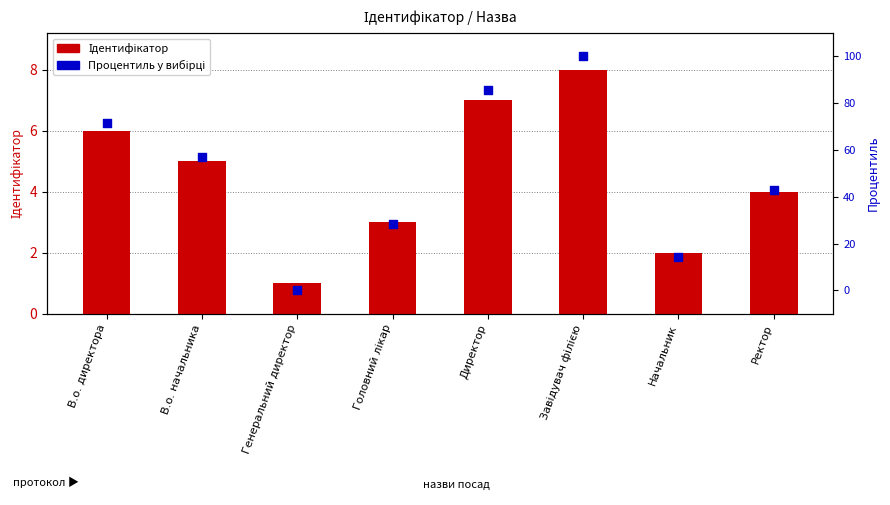

Which series has the widest spread of Y values?

Процентиль у вибірці